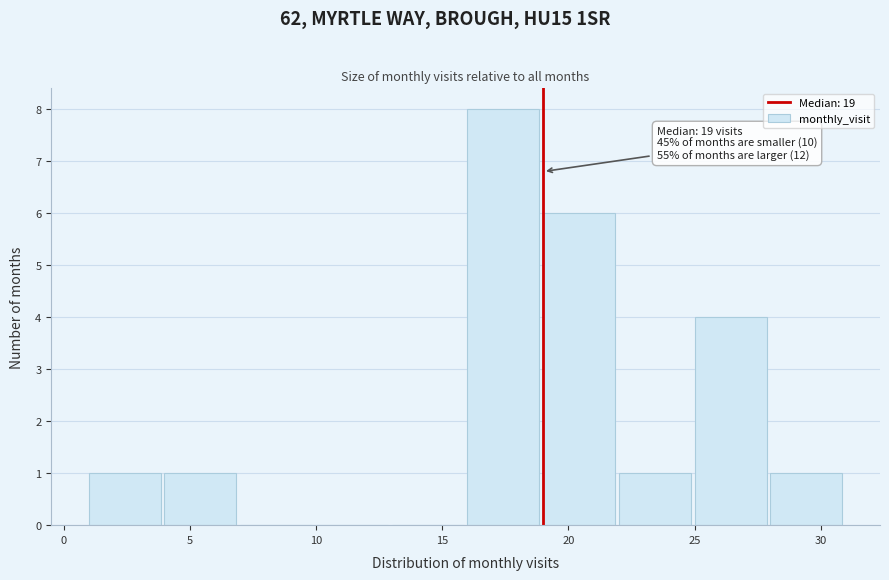

Which range on the x-axis has the tallest bar?

16 to 19